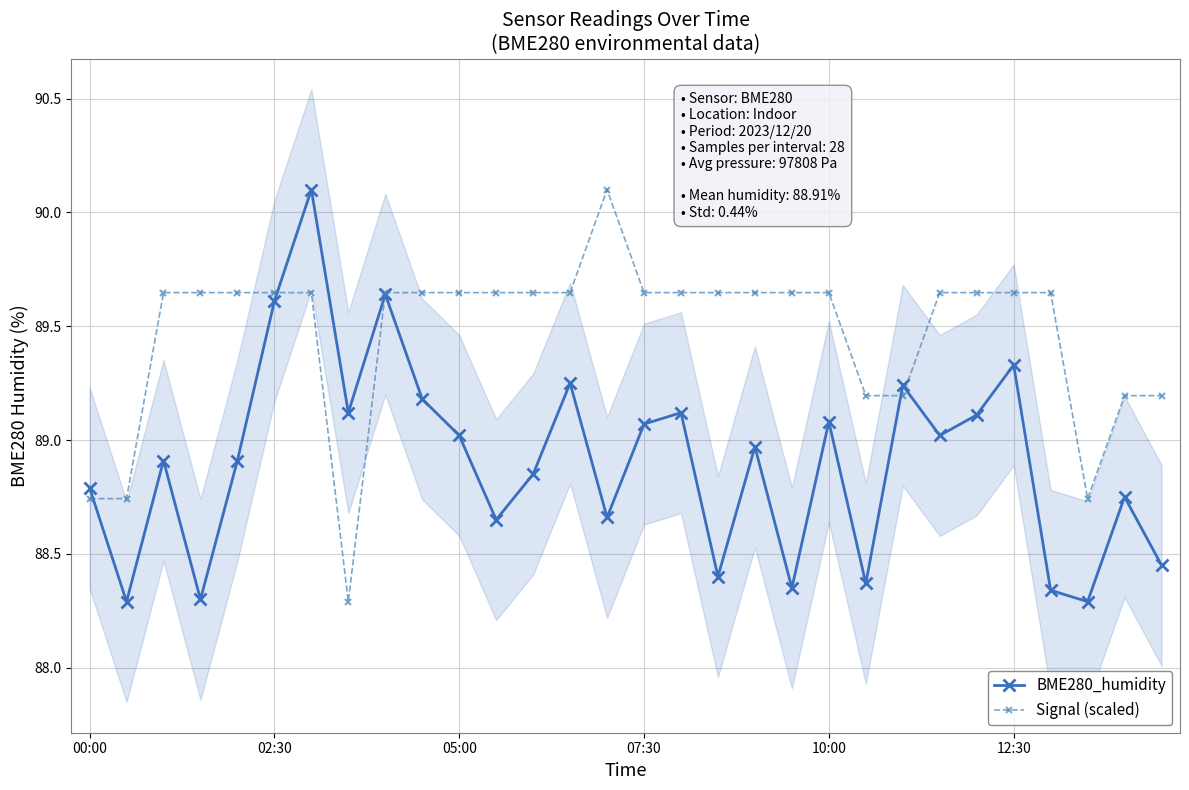

Read the BME280_humidity value at 6.

90.1